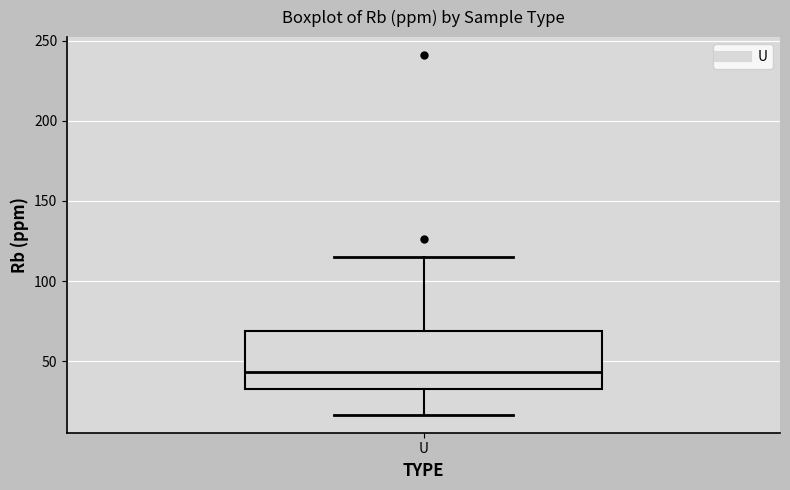

Read this box plot against the y-axis: the position of the median line, the range covered by the box, and the ends of both whiskers. The values are not printed on the chart, so give them approximately, as read against the axis.

median 45, box 35 to 70, whiskers 15 to 115